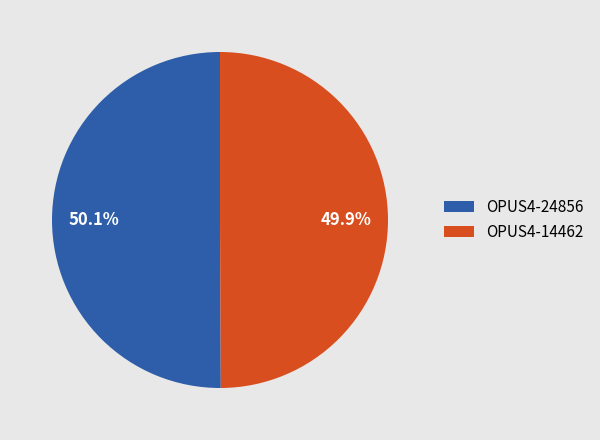

Is there a majority slice in this chart?

Yes